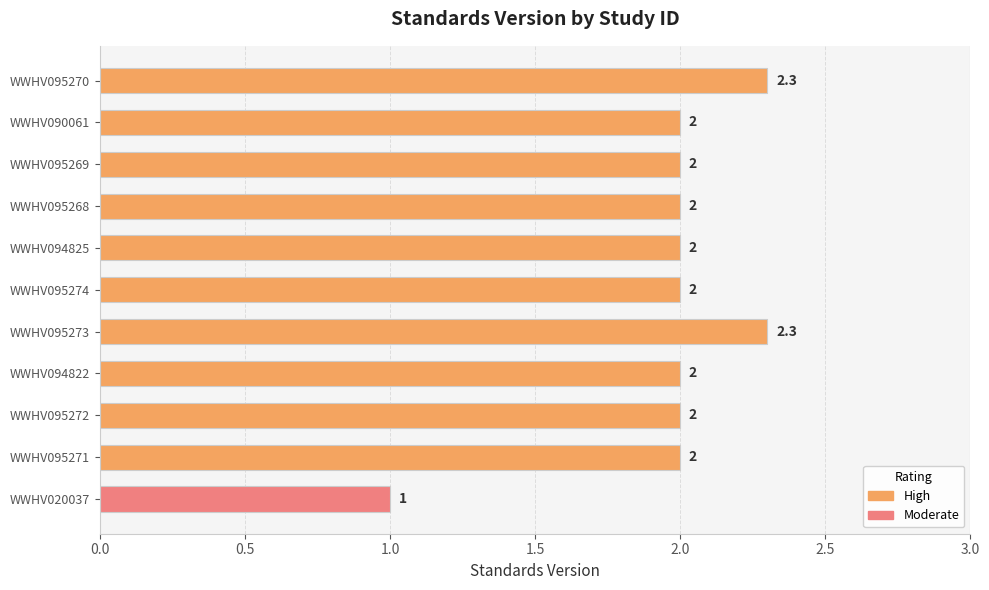

The value at WWHV090061 is 0.9. True or false?

False